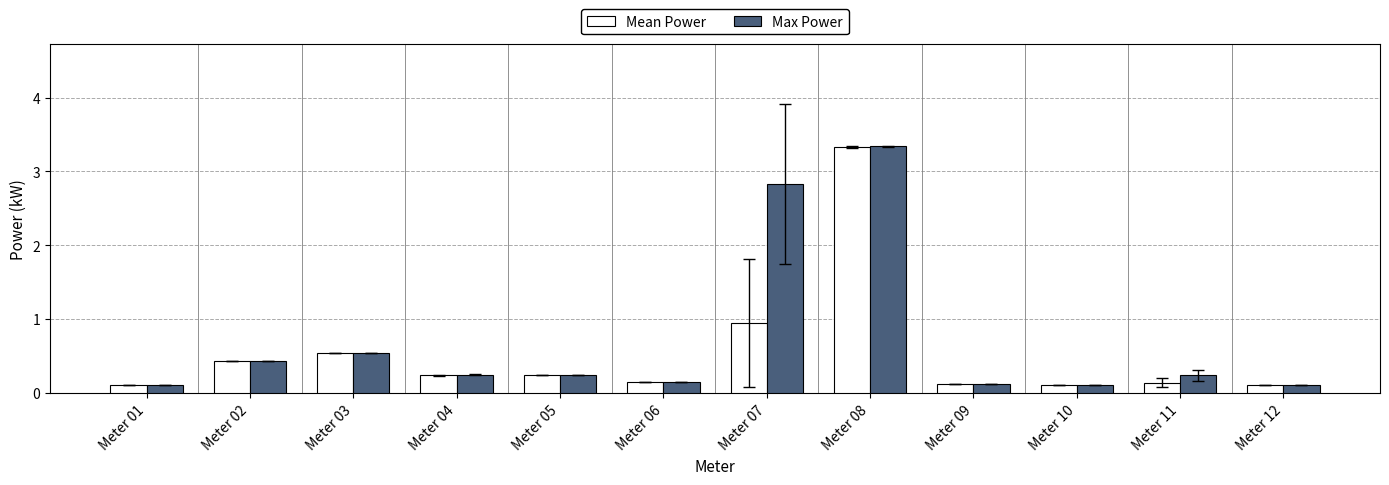

Which series has the widest spread of values?

Max Power